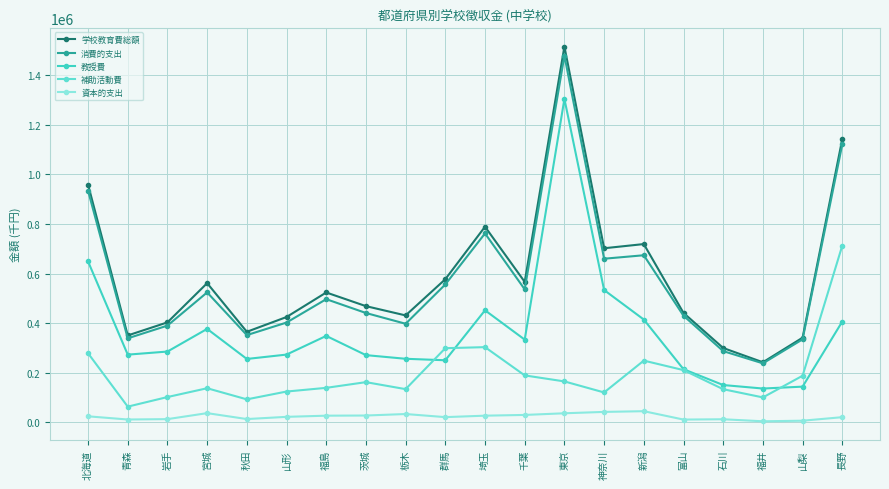

The 資本的支出 series shows 8763 at 岩手. True or false?

False